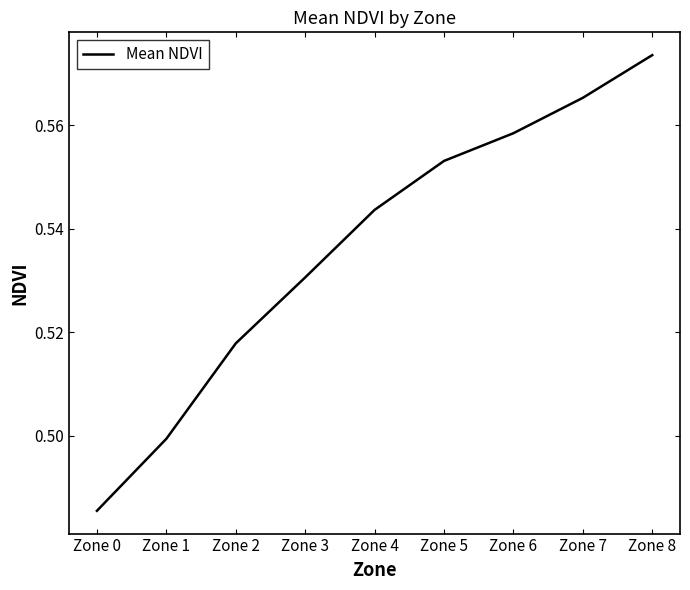

Rank the categories by value from highest to lowest.

Zone 8, Zone 7, Zone 6, Zone 5, Zone 4, Zone 3, Zone 2, Zone 1, Zone 0